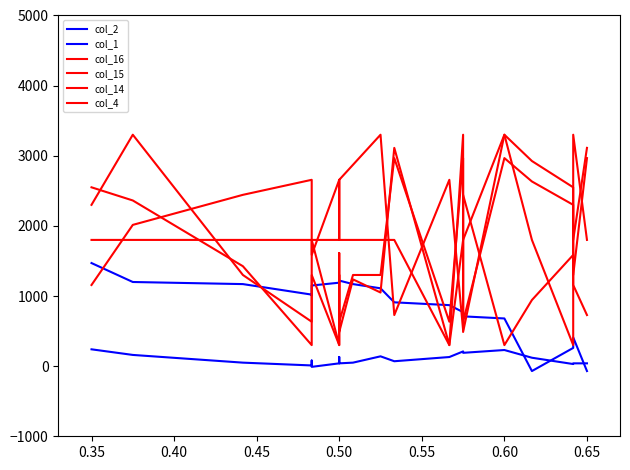

How many distinct data groups are displayed?

6